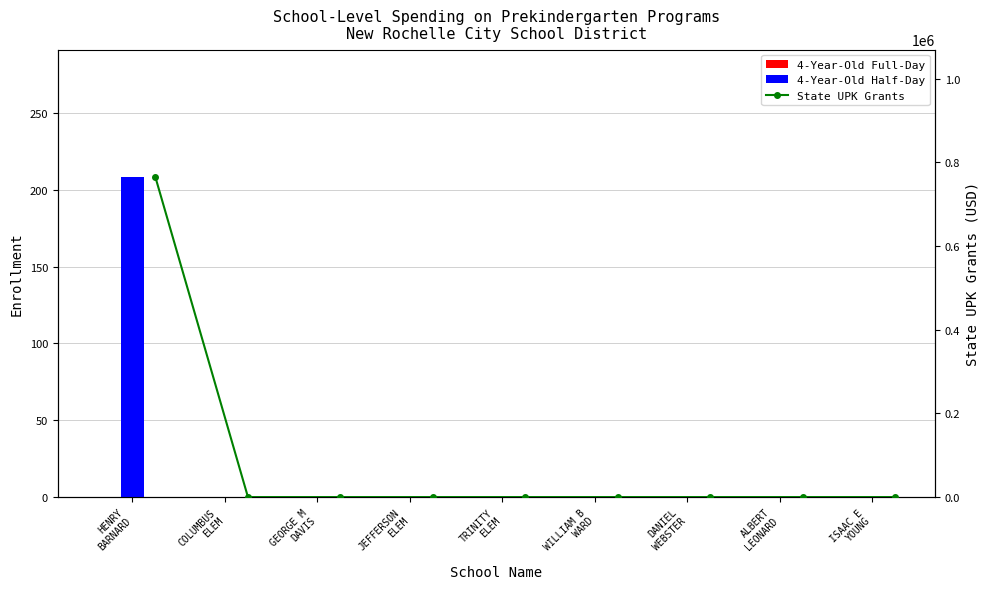

List the labels in order of 4-Year-Old Half-Day value, largest first.

HENRY
BARNARD, COLUMBUS
ELEM, GEORGE M
DAVIS, JEFFERSON
ELEM, TRINITY
ELEM, WILLIAM B
WARD, DANIEL
WEBSTER, ALBERT
LEONARD, ISAAC E
YOUNG